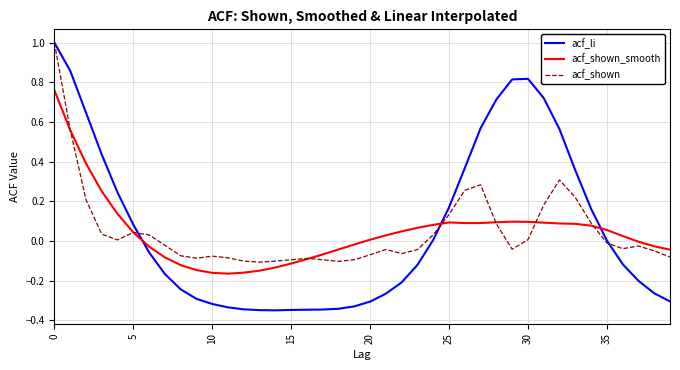

What is the difference between the maximum and minimum values in the acf_li series?

1.3